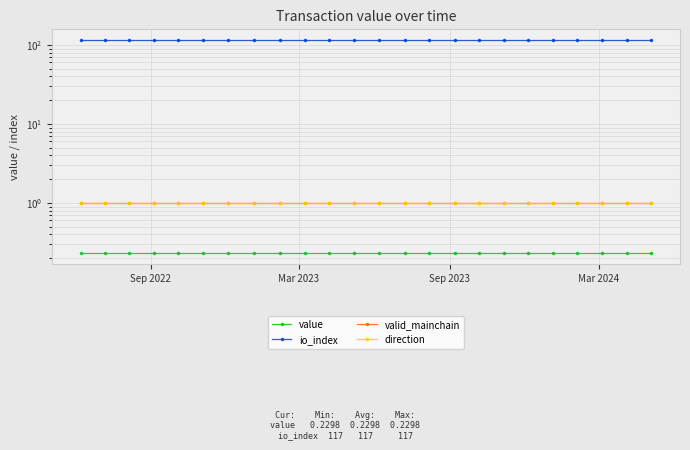

True or false: value and valid_mainchain intersect in this chart.

False